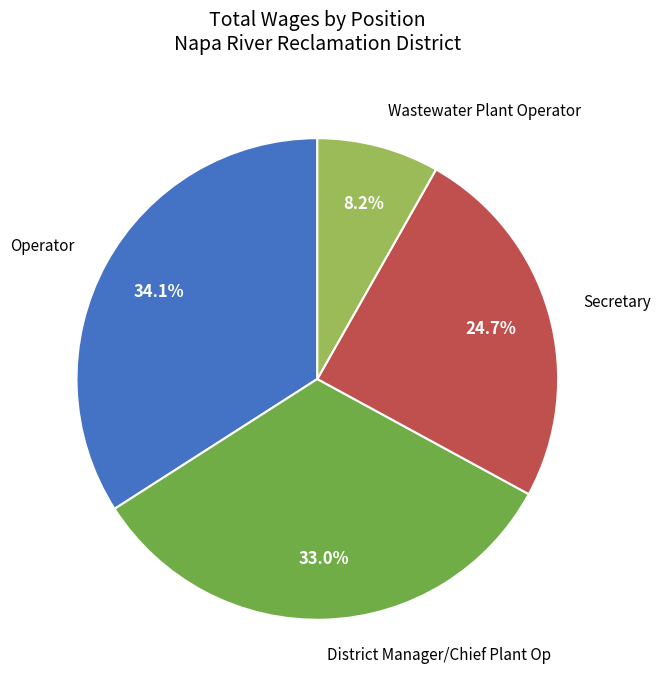

Between Wastewater Plant Operator and Operator, which is larger?

Operator